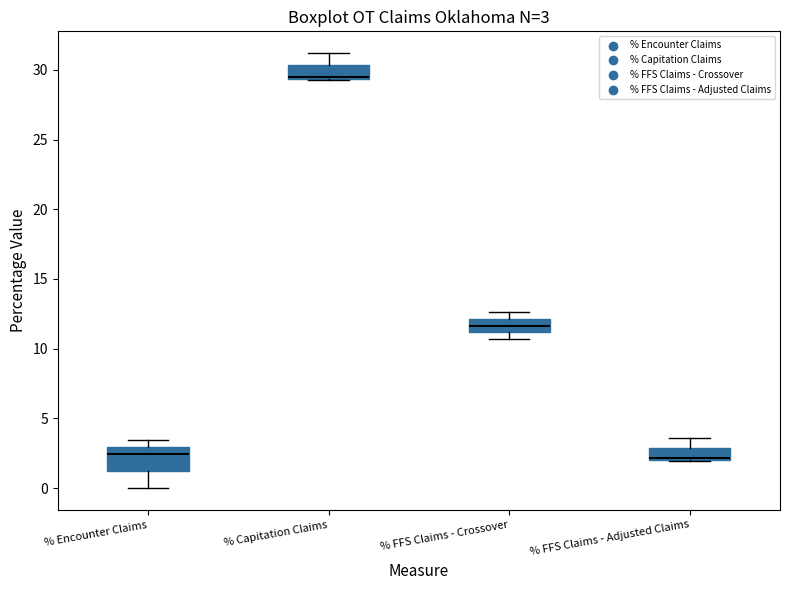

Which box is the tallest, from its lower edge to its upper edge?

% Encounter Claims